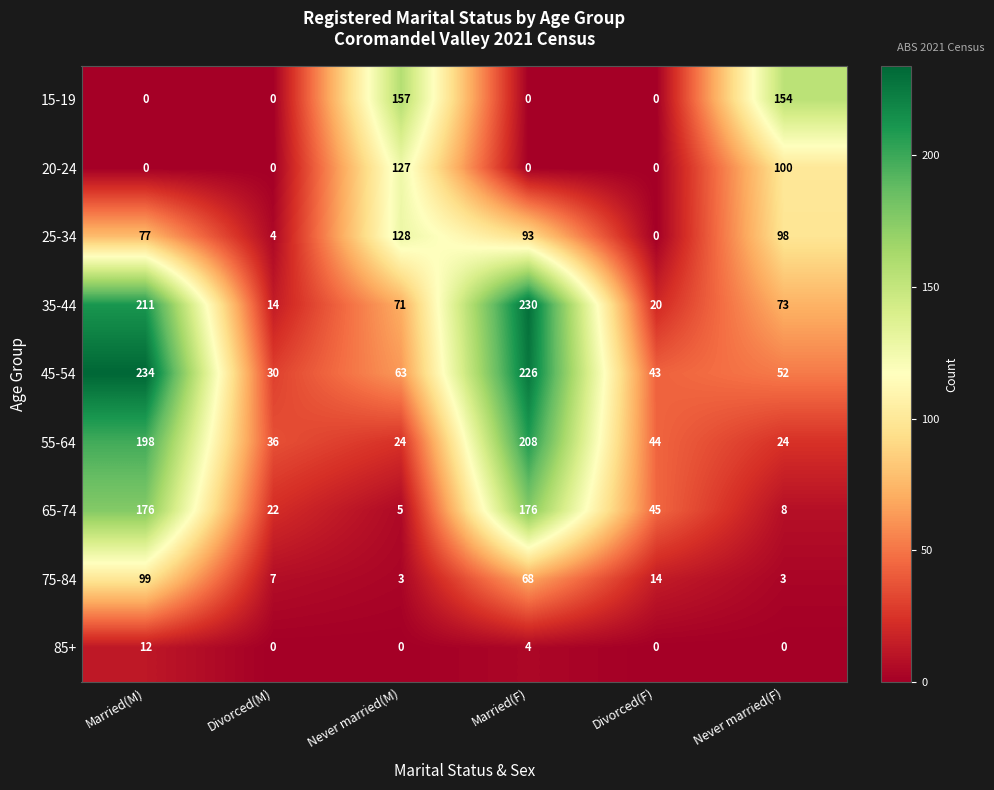

What is the average value of the 45-54 series?

108